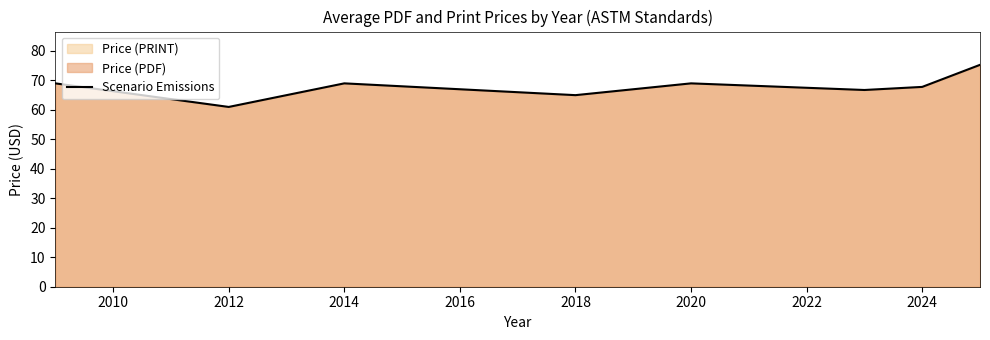

The value at 2024 is 67.8. True or false?

True